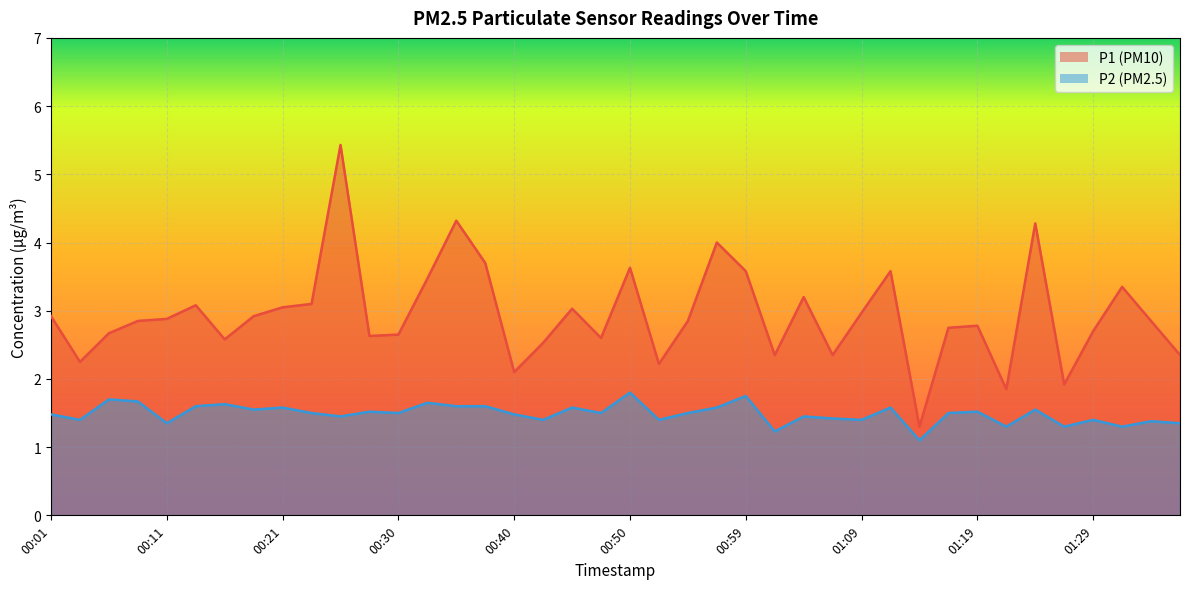

At which category is the sum across all series the highest?

00:25